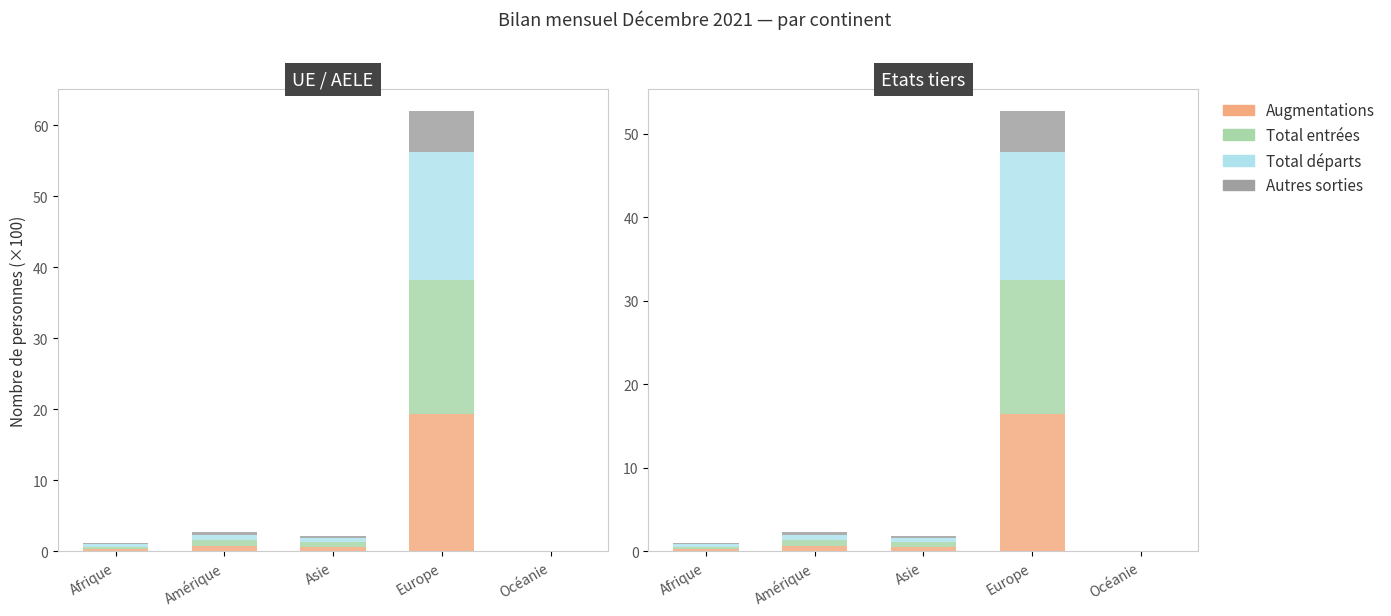

Does the chart contain any negative values?

No